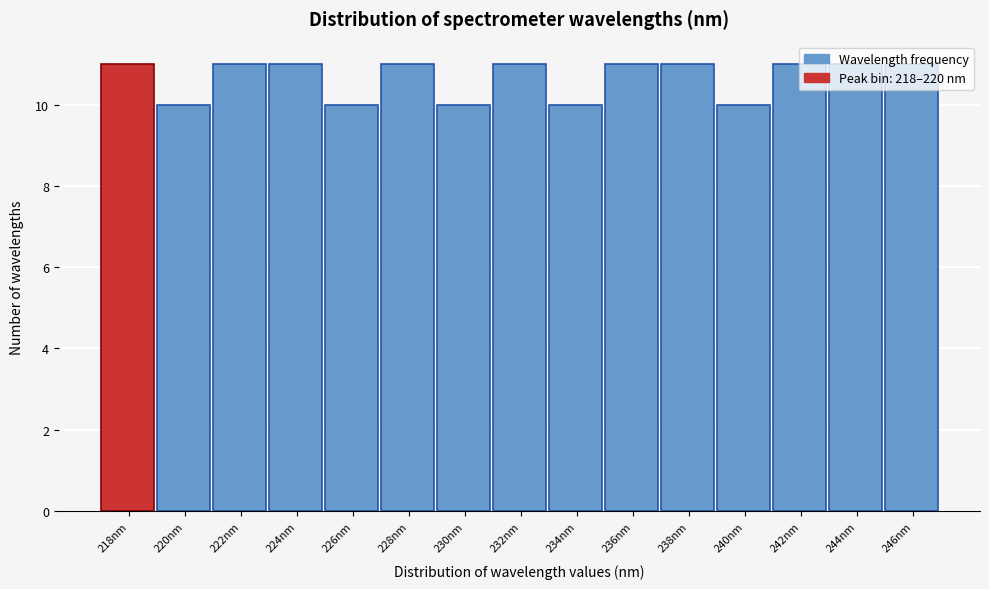

What is the ratio of the value at 224nm to the value at 218nm?

1.0